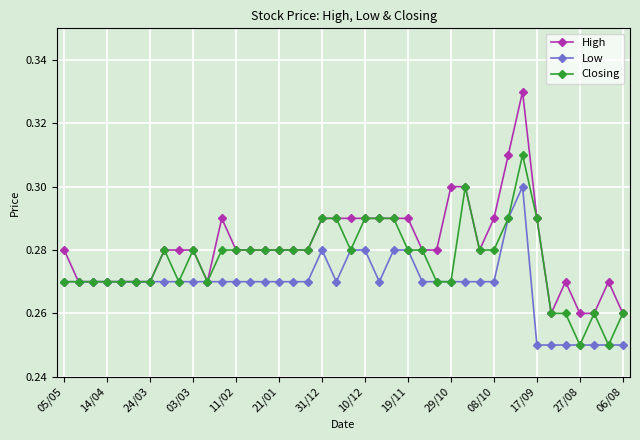

List the series in order of their overall mean, highest first.

High, Closing, Low